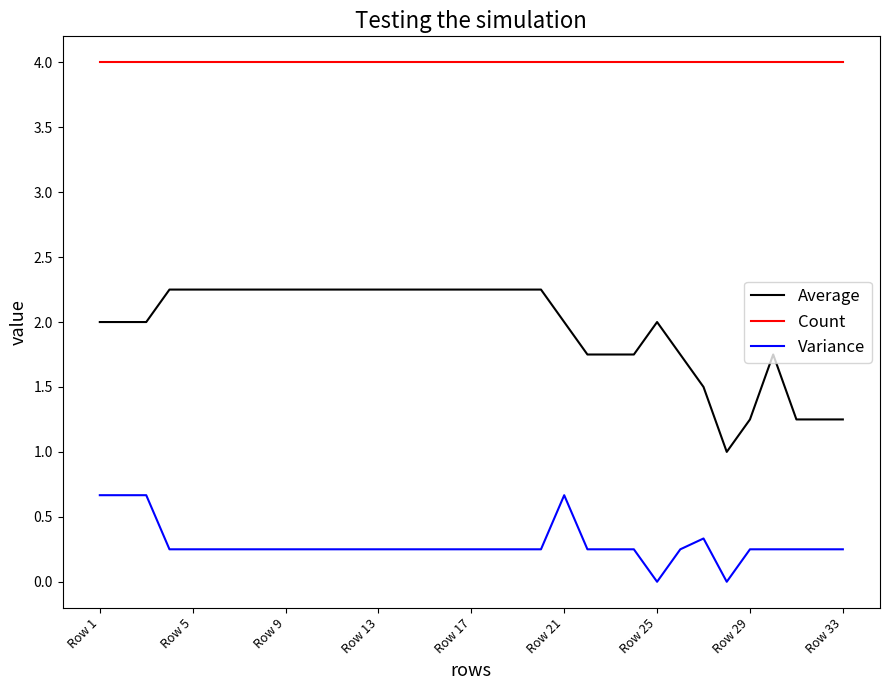

True or false: Average and Count cross at least once.

False